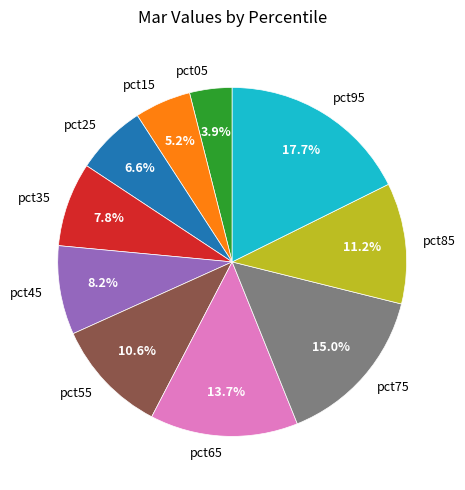

Between pct75 and pct15, which is larger?

pct75